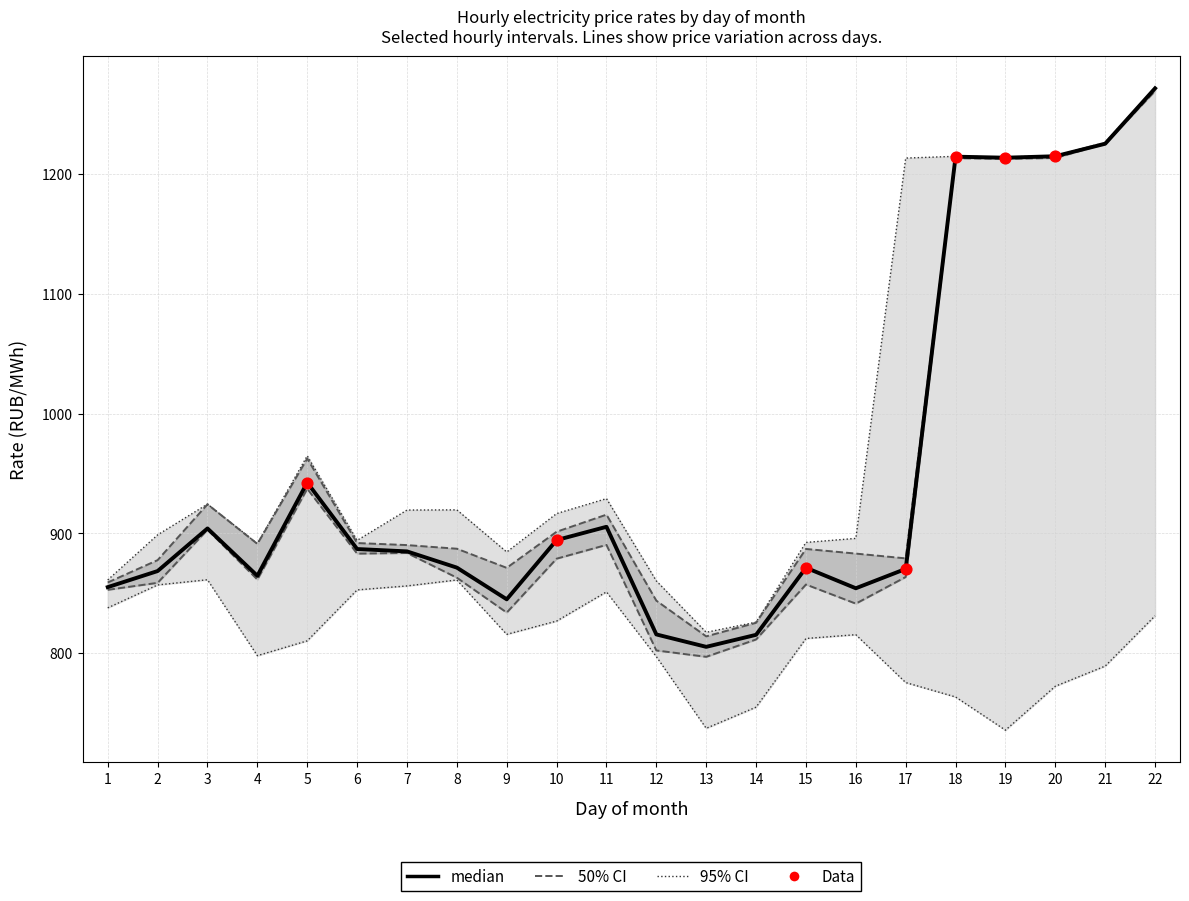

Is the value of col_6 (6:00-7:00) at 15 greater than the value of col_1 (0:00-1:00) at 2?

Yes